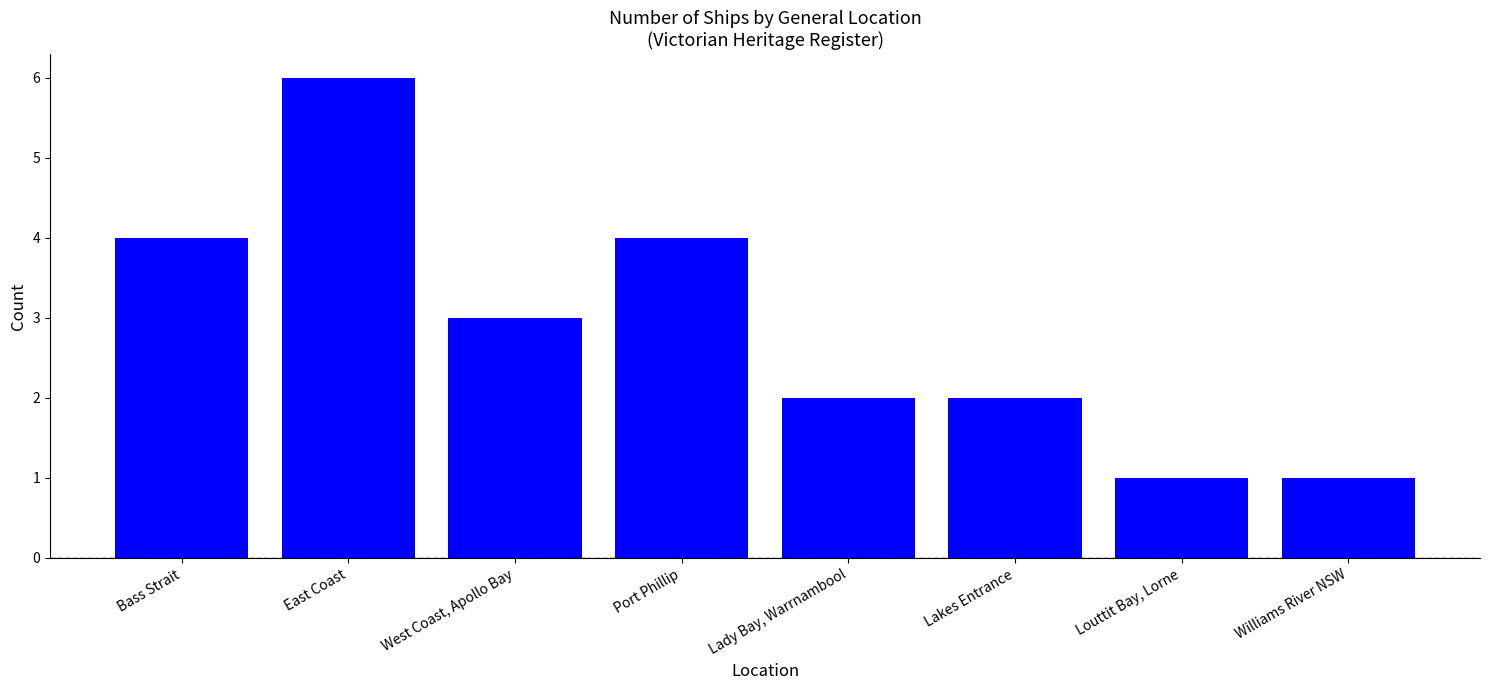

Reading right to left, what are all the values shown in this chart?

1	1	2	2	4	3	6	4